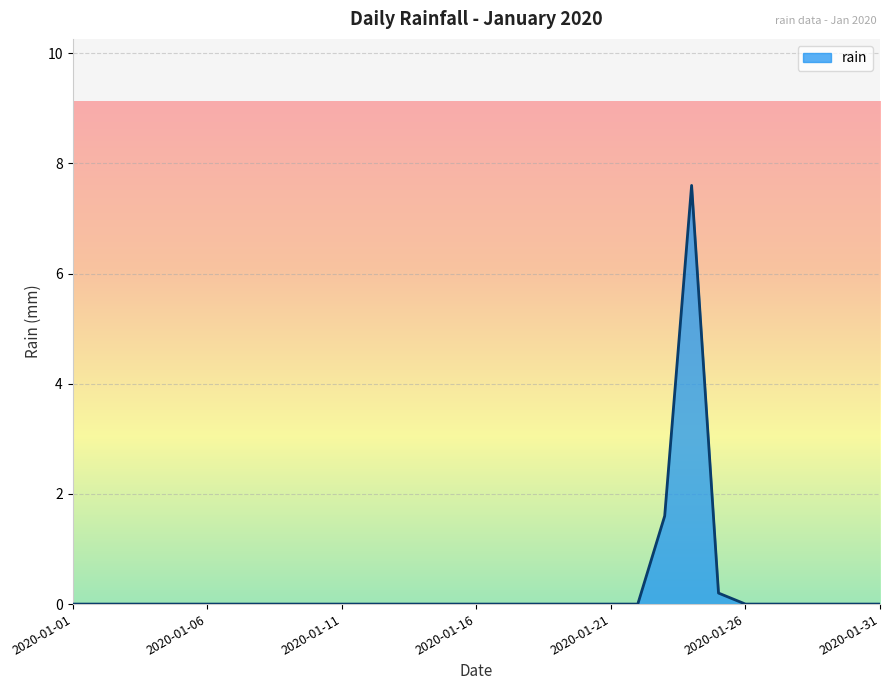

What is the maximum value shown in the chart?

7.6